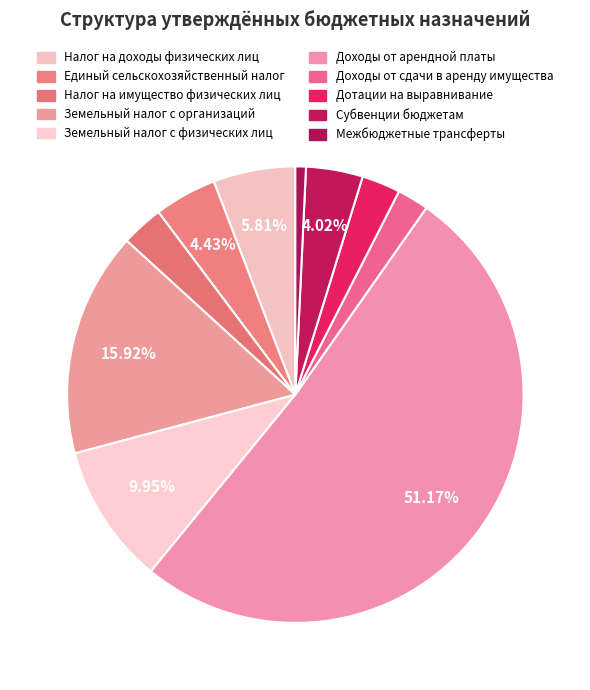

To the nearest percent, what percentage of the pie is Налог на имущество физических лиц?

3%